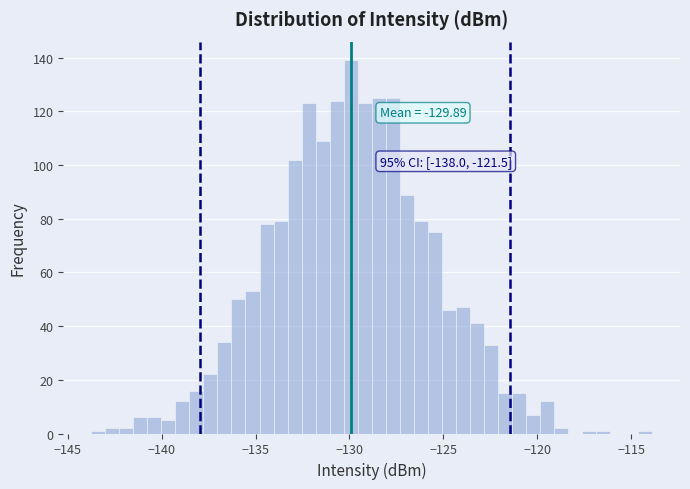

Read against the x-axis, roughly where is the centre of the tallest bar?

-130.0